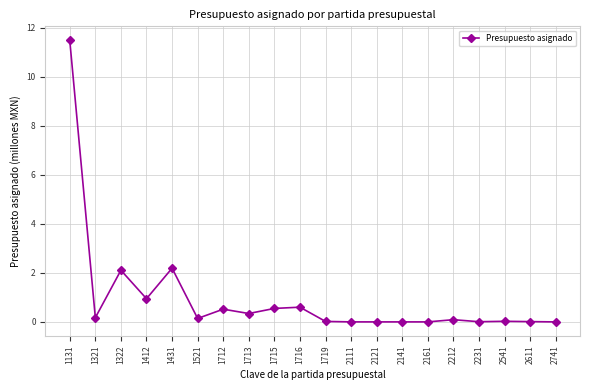

Which category has the highest value across all series?

1131